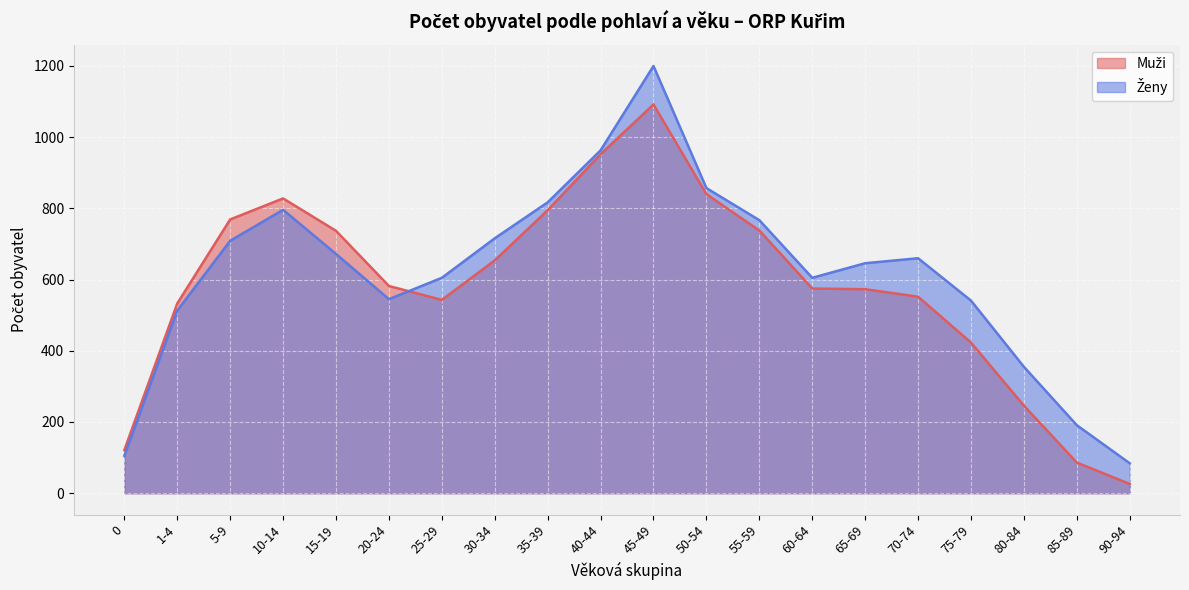

What is the difference between the maximum and minimum values in the Ženy series?

1116